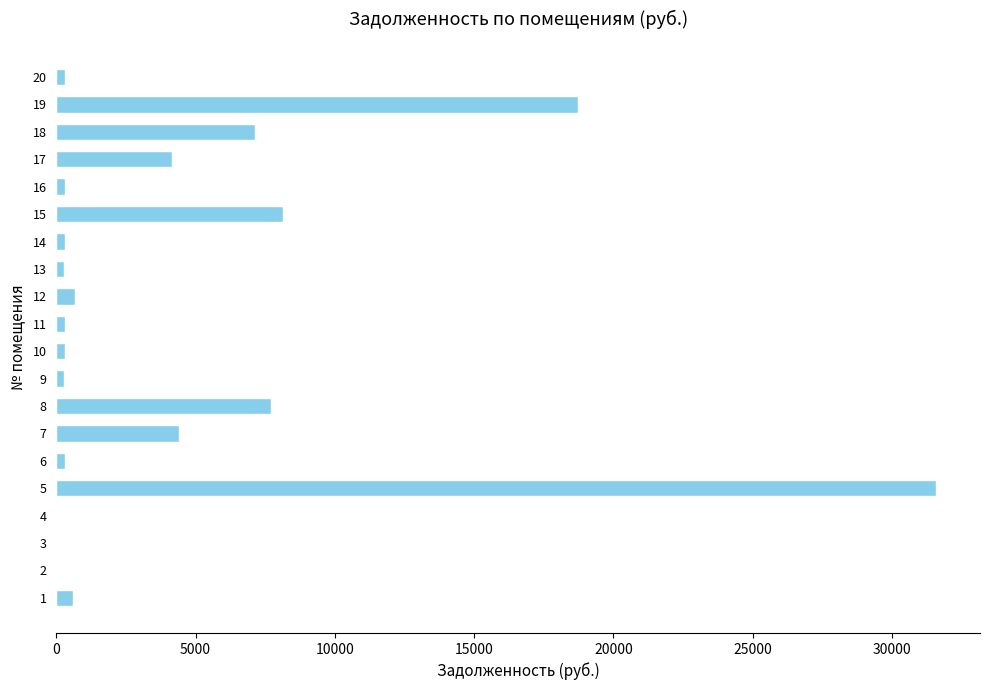

Is it true that the value at 4 is 0.0?

True